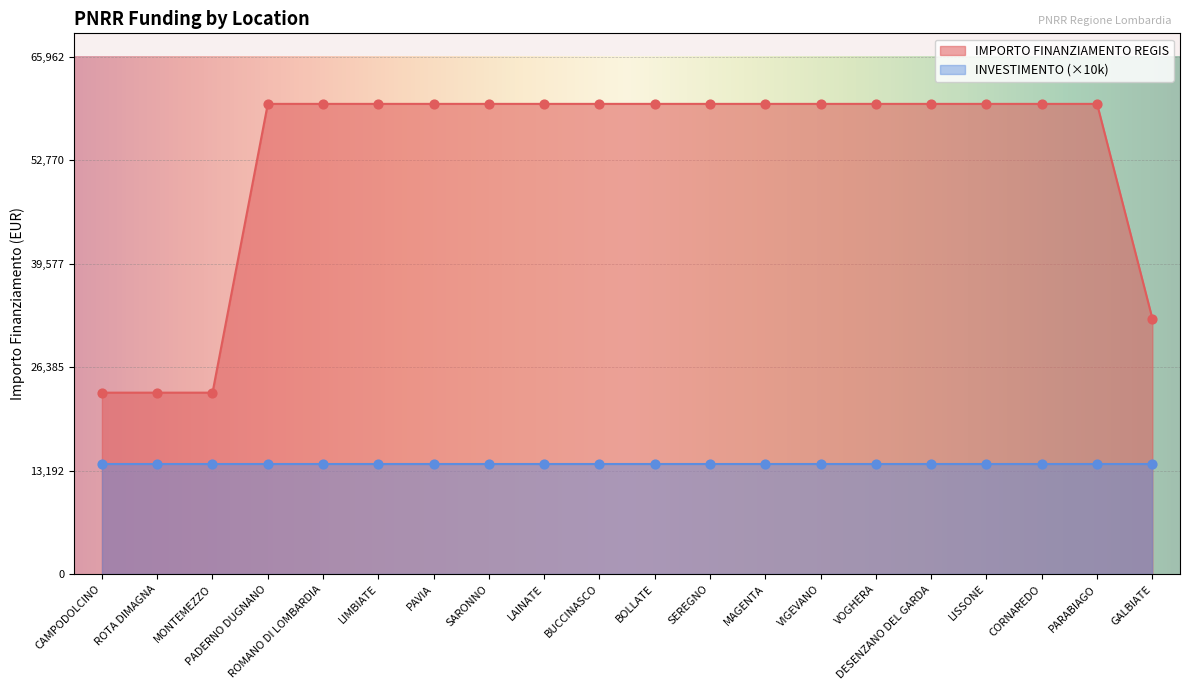

Between BUCCINASCO and PAVIA, which is larger?

BUCCINASCO